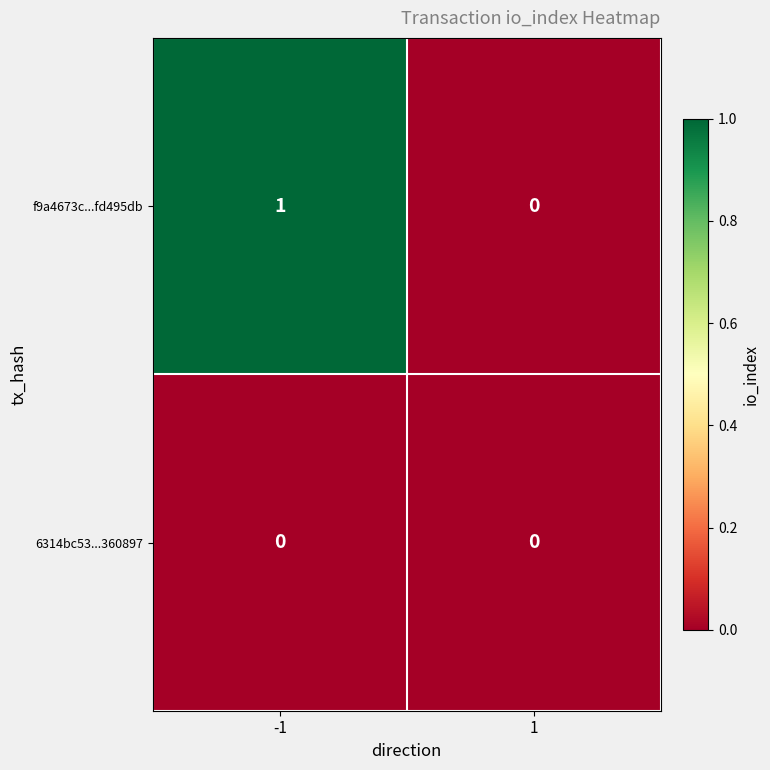

What is the difference between the highest and lowest values at -1?

1